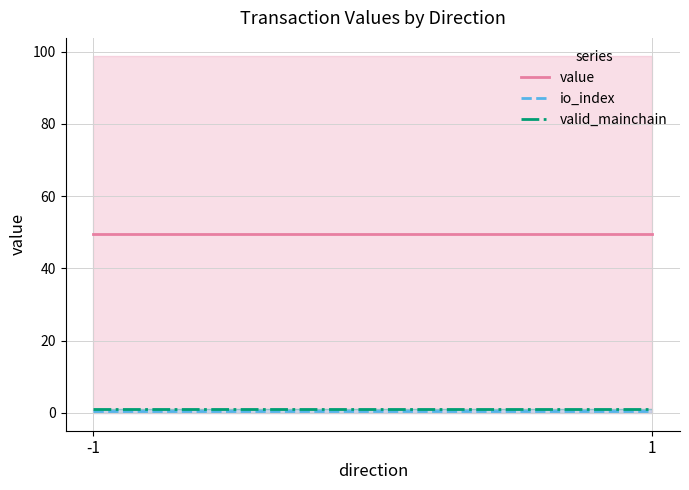

True or false: io_index has a value of 0.8 at -1.

False